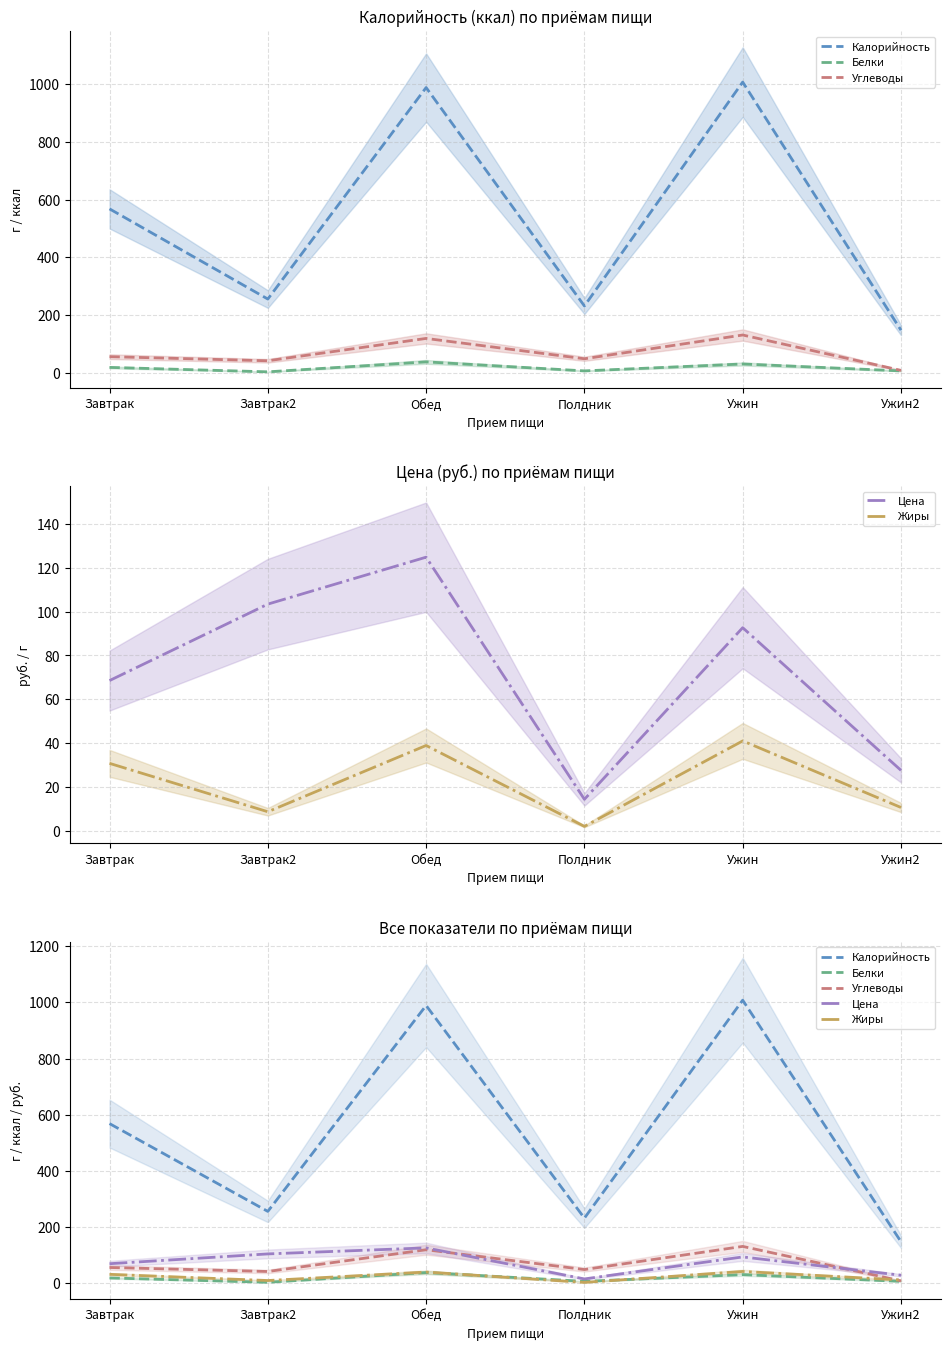

Rank the series at Полдник from lowest to highest value.

Жиры, Белки, Цена, Углеводы, Калорийность